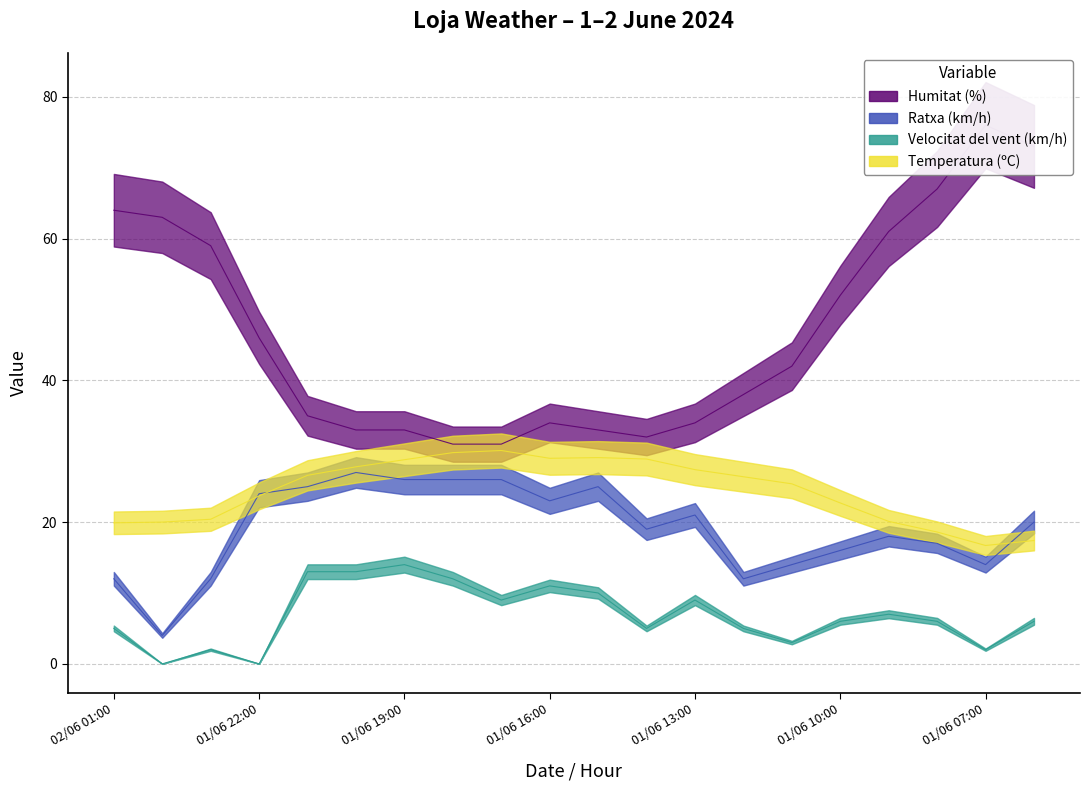

What position from the right is 01/06 10:00?

5